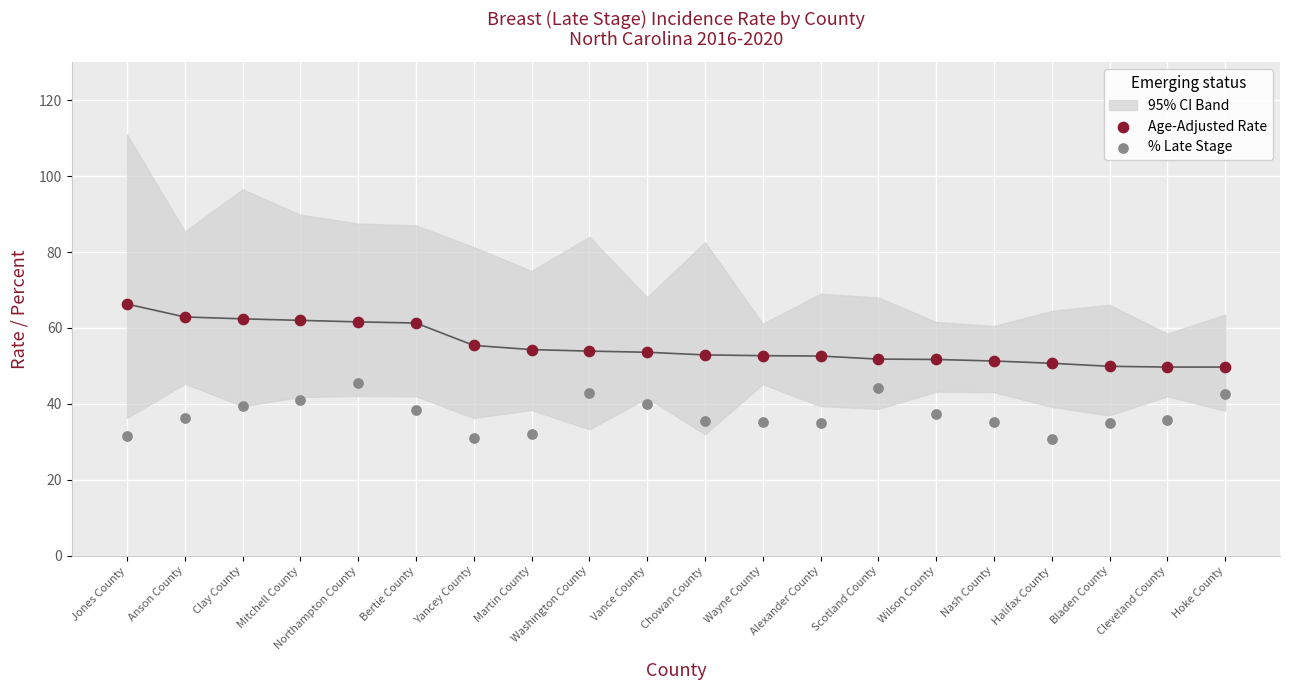

Which series reaches the minimum Y coordinate?

% Late Stage